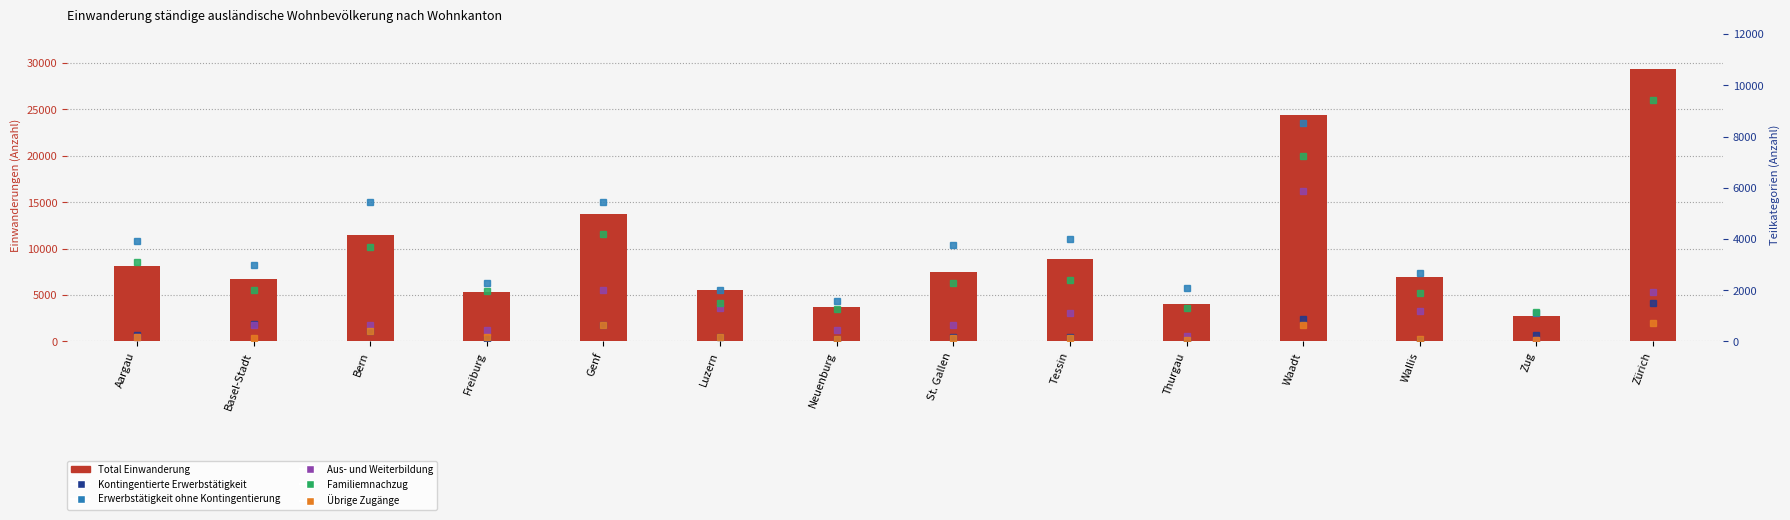

Is it true that Übrige Zugänge equals 252 at Aargau?

False